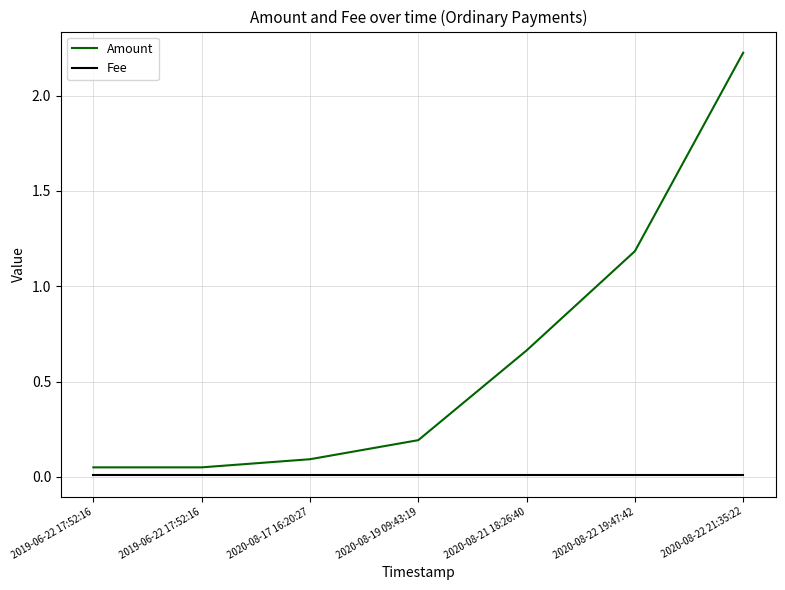

True or false: Amount has more than 2 interior local peaks.

False